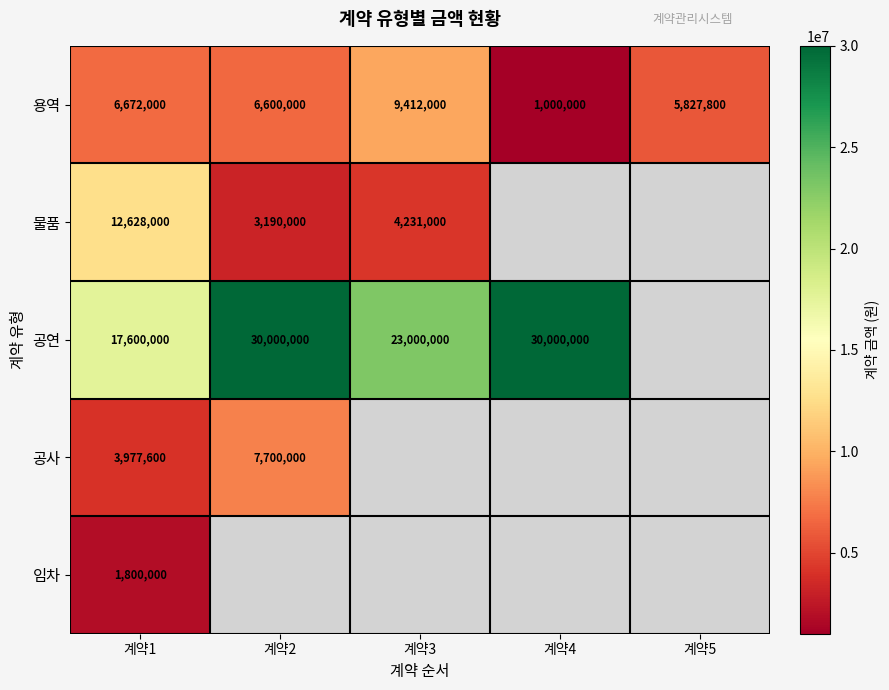

Is it true that 공연 equals 23000000 at 계약3?

True